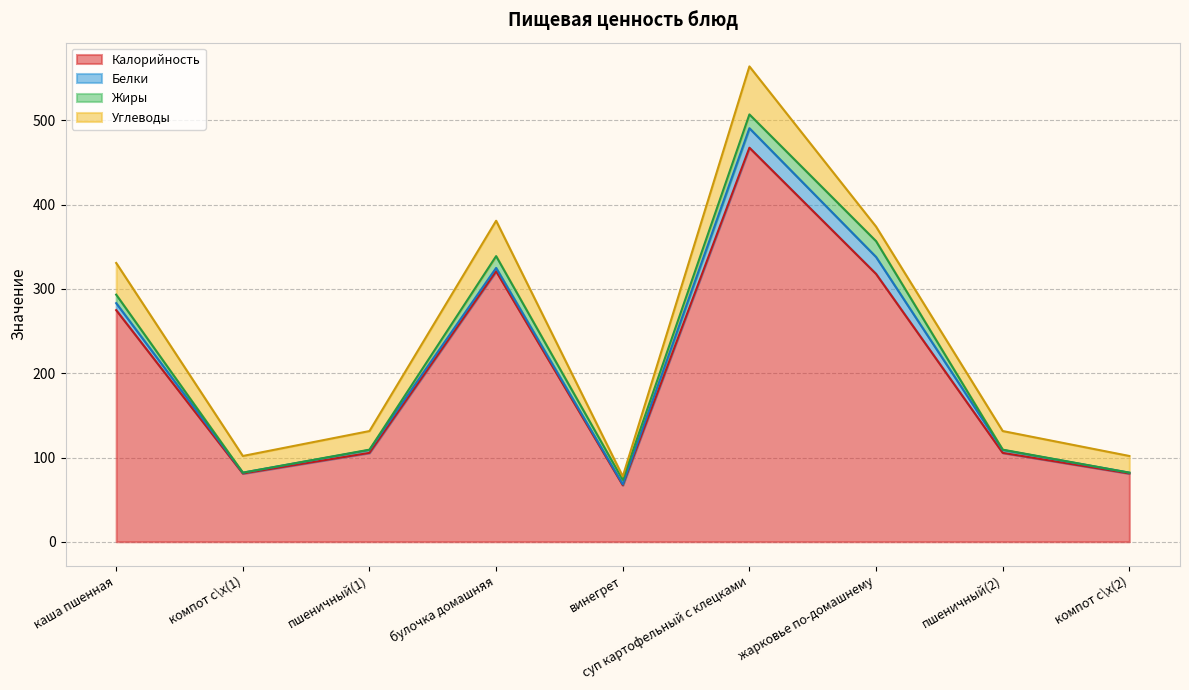

True or false: Жиры has a value of 8.8 at винегрет.

False